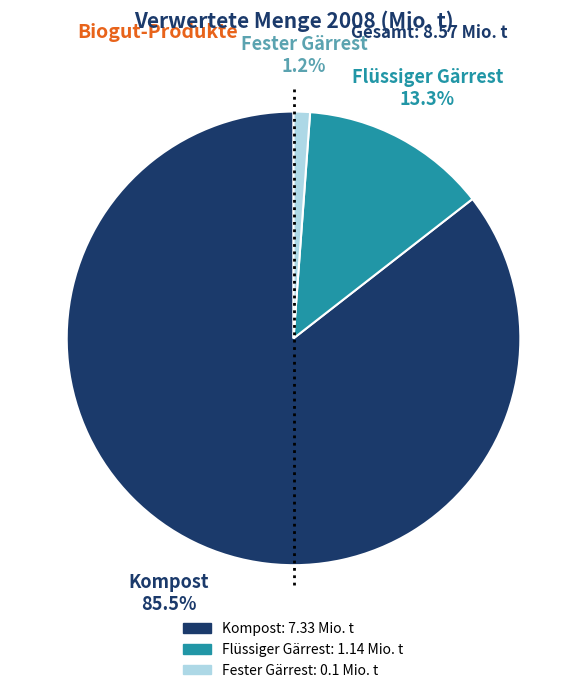

To the nearest percent, what is the difference between the Flüssiger Gärrest and Fester Gärrest slice percentages?

12%